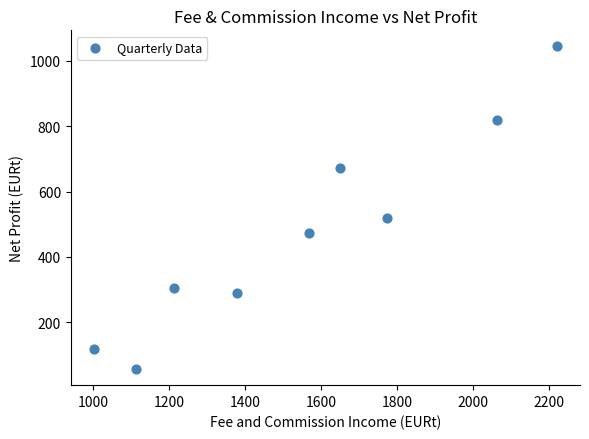

What is the average Y value?

477.6